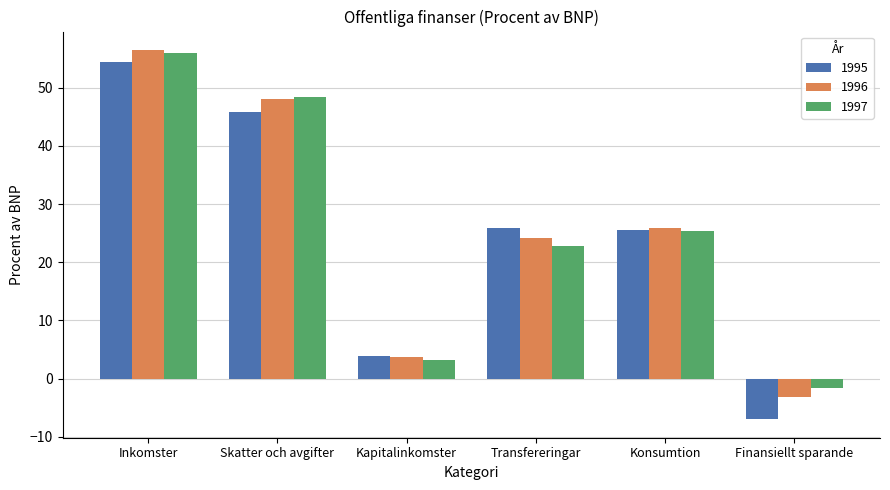

True or false: 1996 has a value of 34.6 at Konsumtion.

False